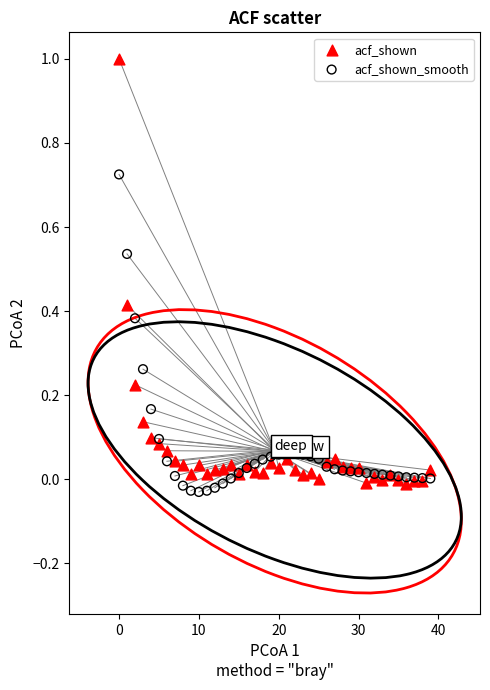

Which series has the largest Y range (max minus min)?

acf_shown